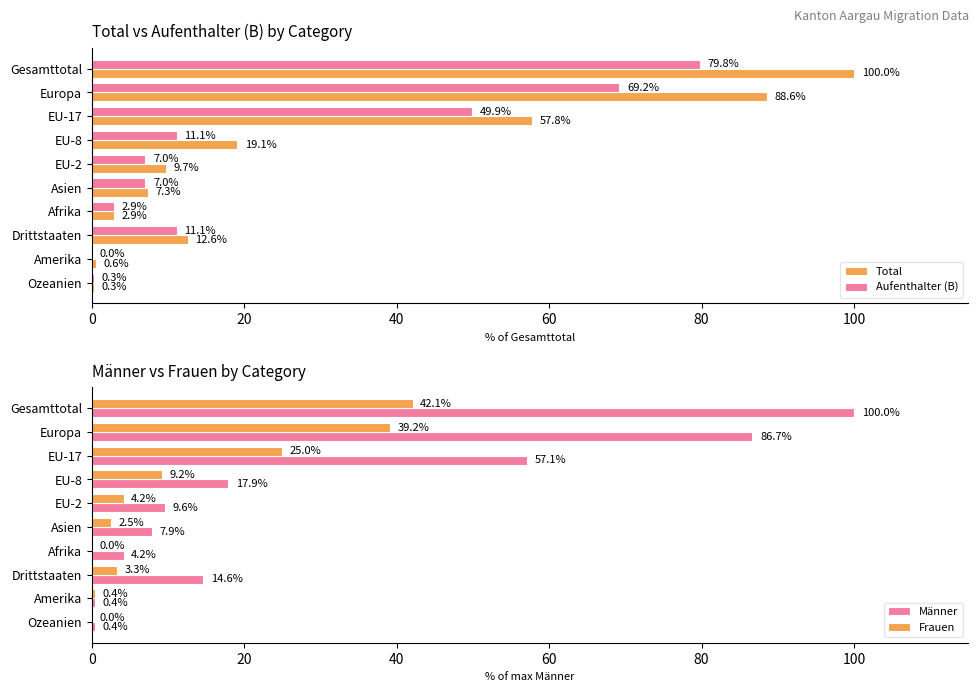

Which category has the highest value in the Aufenthalter (B) series?

Gesamttotal